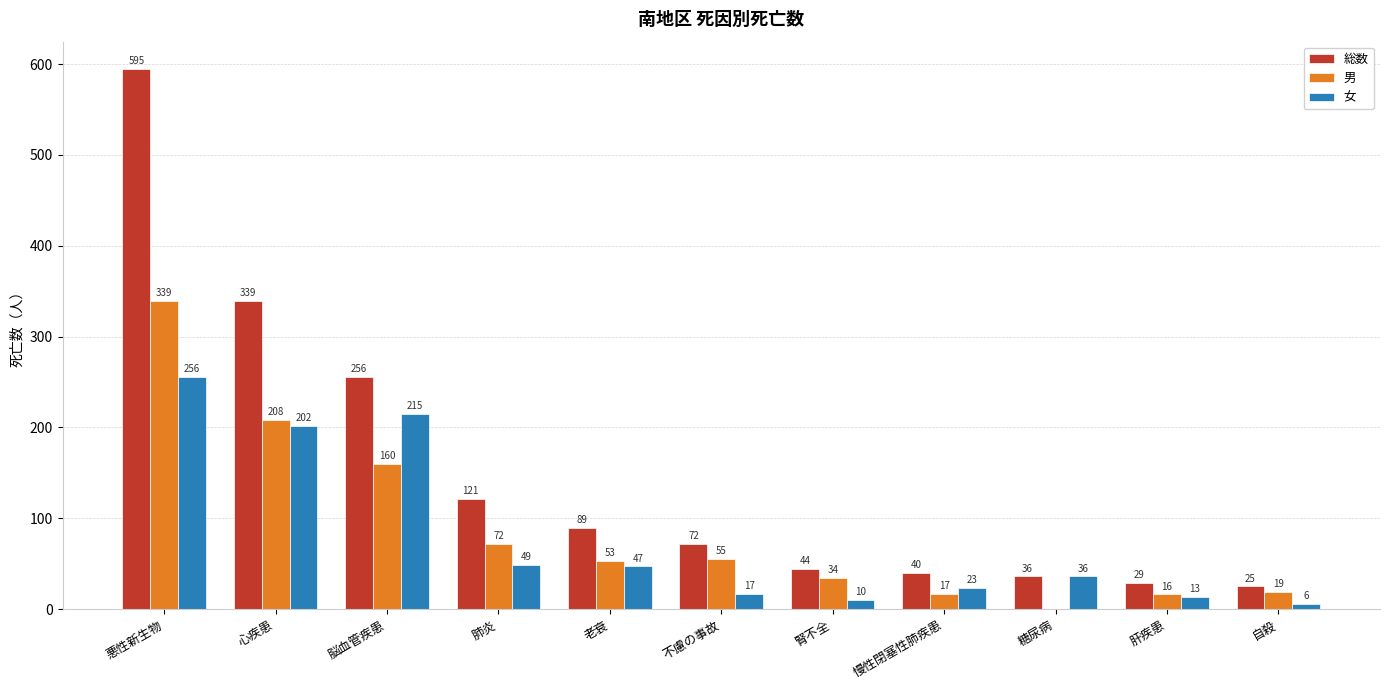

Where does the 女 series first go above 36?

悪性新生物